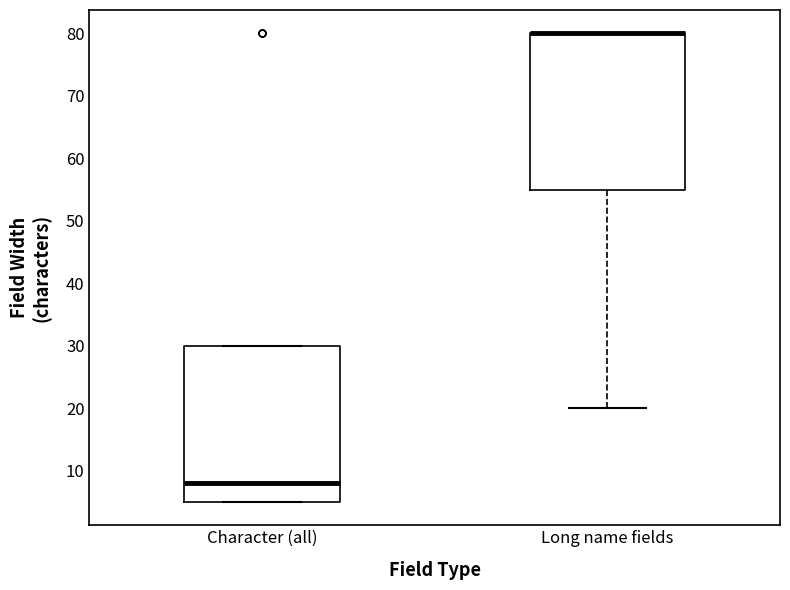

Reading left to right, transcribe this box plot: for each box, give where its median line is, the range the box spans, and where its two whiskers end, as read against the y-axis. The values are not printed on the chart, so give them approximately, as read against the axis.

Character (all): median 8, box 5 to 30, whiskers 5 to 30
Long name fields: median 80 (drawn on the box's upper edge), box 55 to 80, whiskers 20 to 80